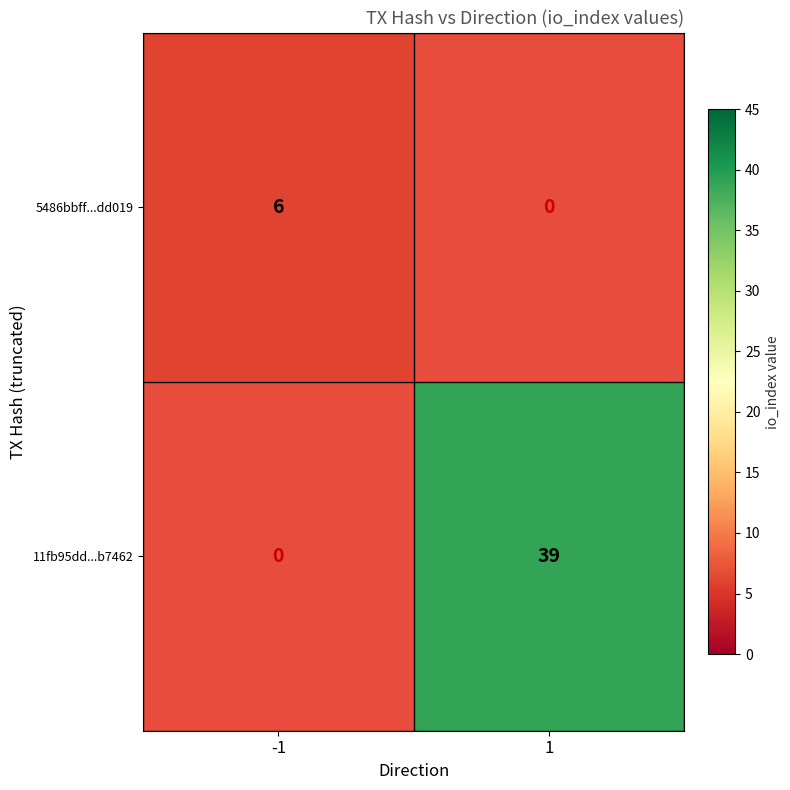

The value of 11fb95dd...b7462 at 1 is 52. True or false?

False